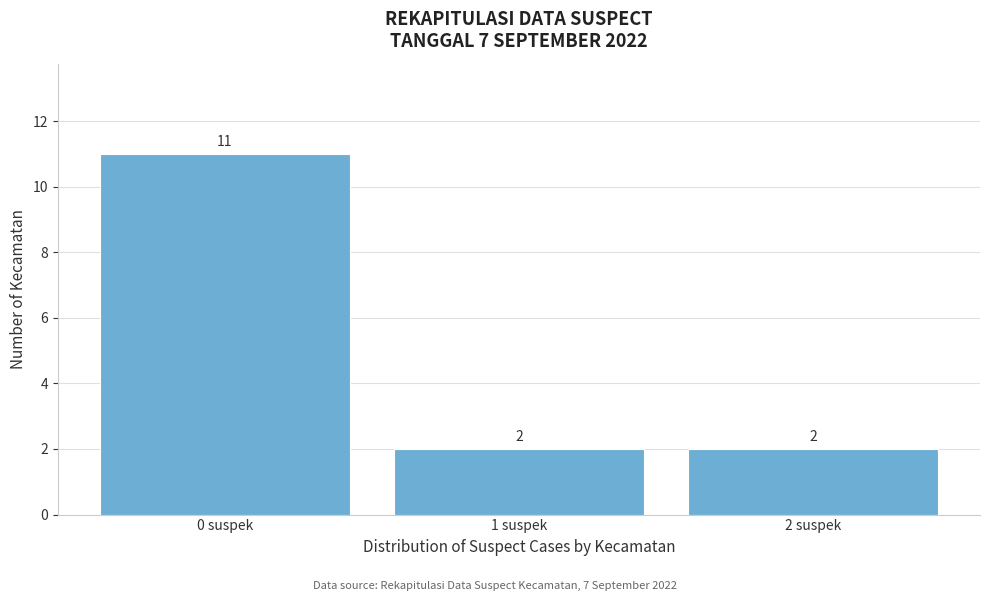

Which range on the x-axis has the tallest bar?

-0.5 to 0.5